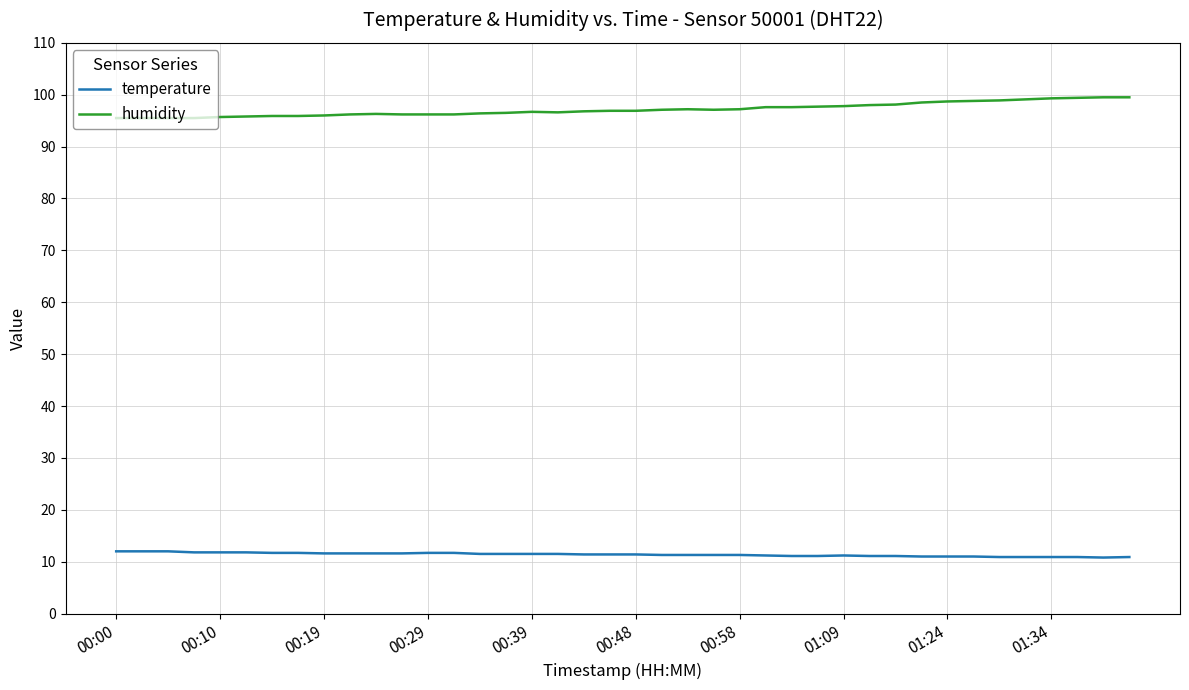

What are all the series names shown in the legend?

temperature, humidity